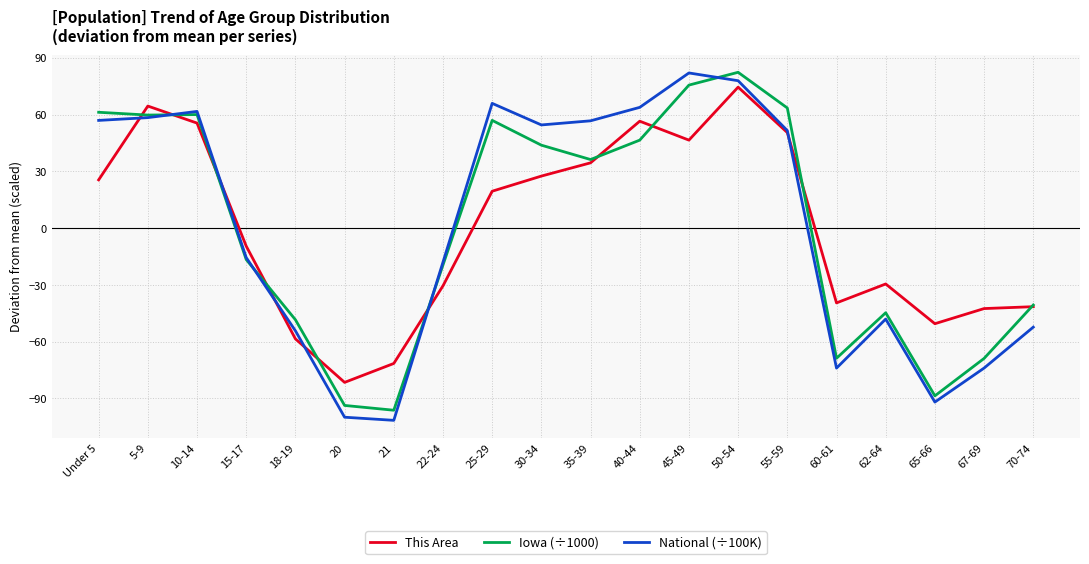

Count the number of data series in this chart.

3